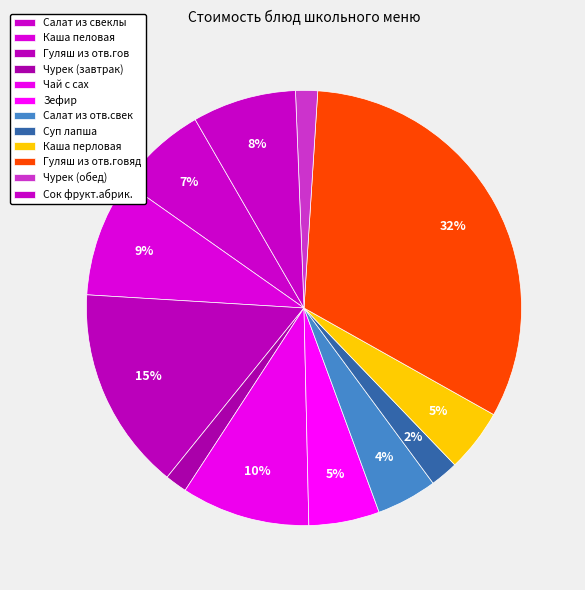

How many segments does this pie chart have?

12